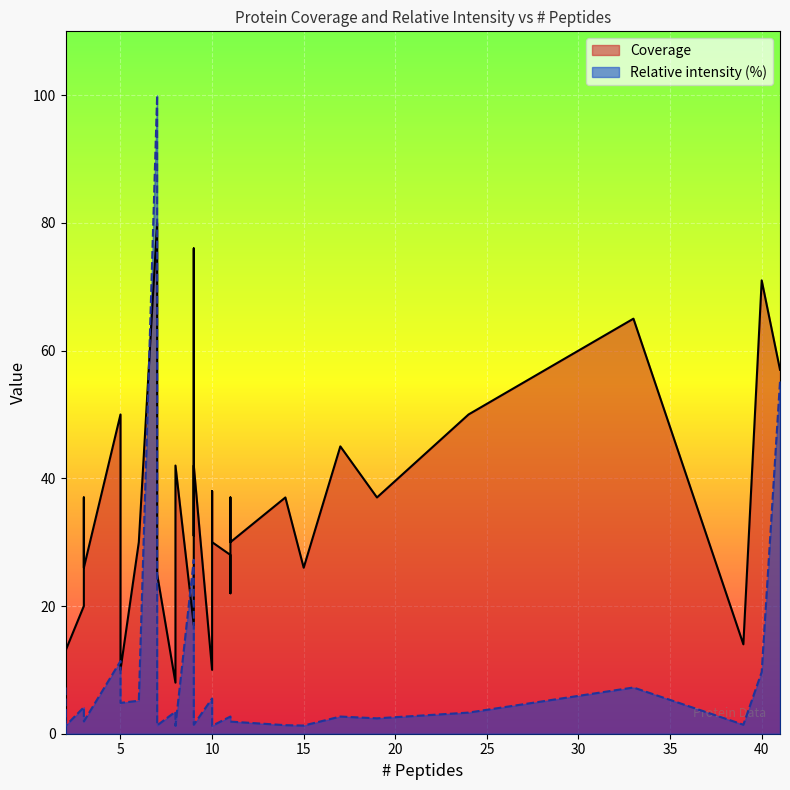

True or false: Coverage has more than 0 interior local peaks.

True